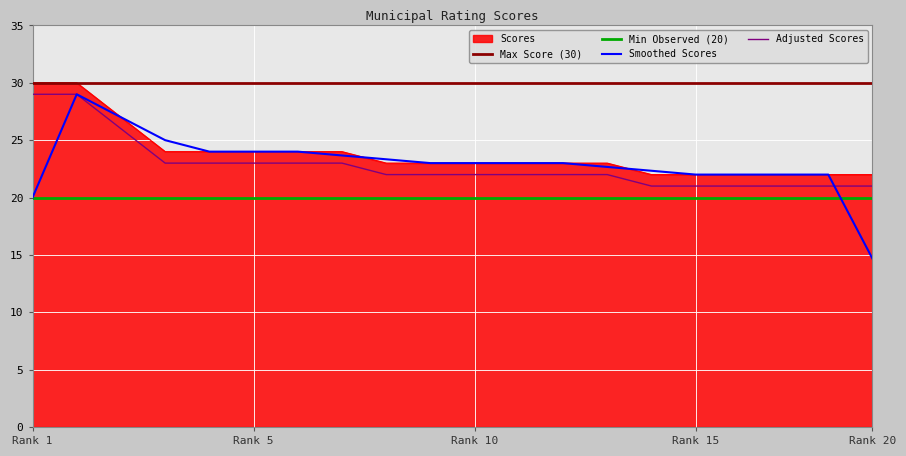

What is the maximum value for Max Score (30)?

30.0